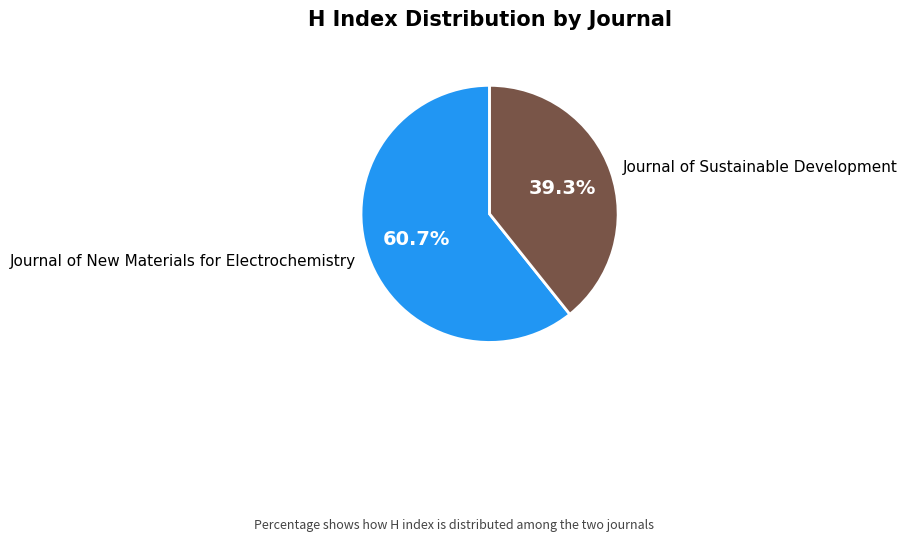

What is the smallest slice in the pie chart?

Journal of Sustainable Development